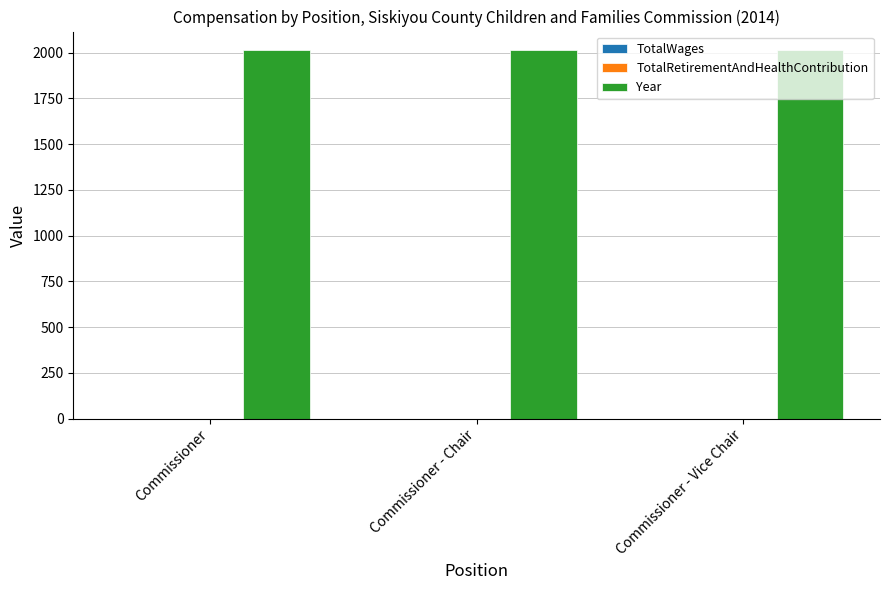

List the labels in order of TotalWages value, smallest first.

Commissioner, Commissioner - Chair, Commissioner - Vice Chair